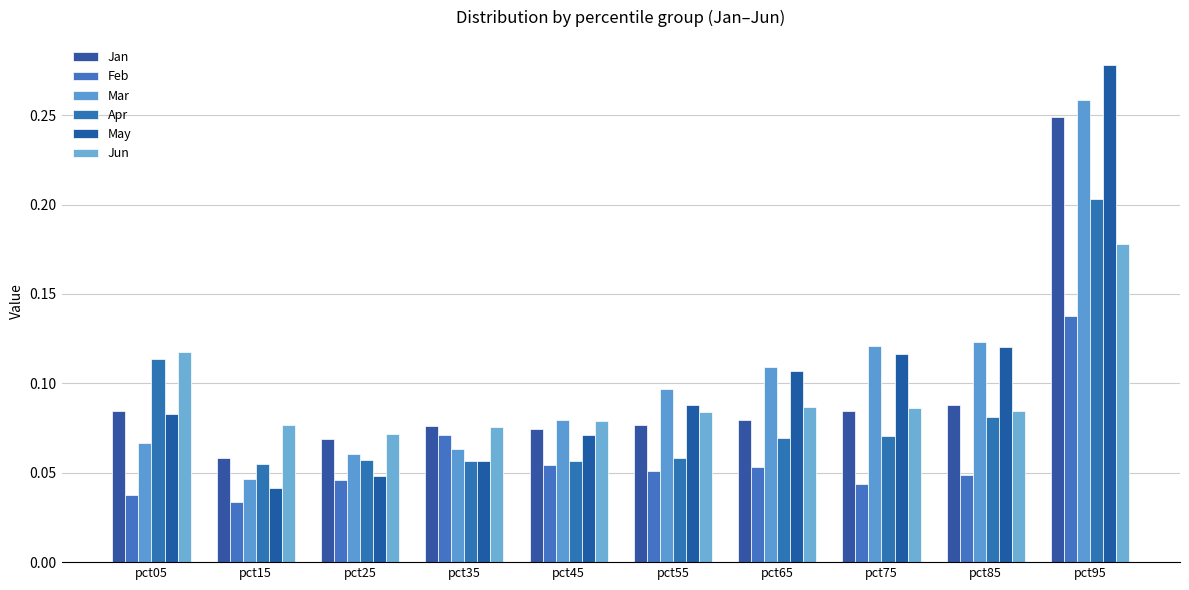

Is the value of Feb at pct45 greater than the value of May at pct65?

No